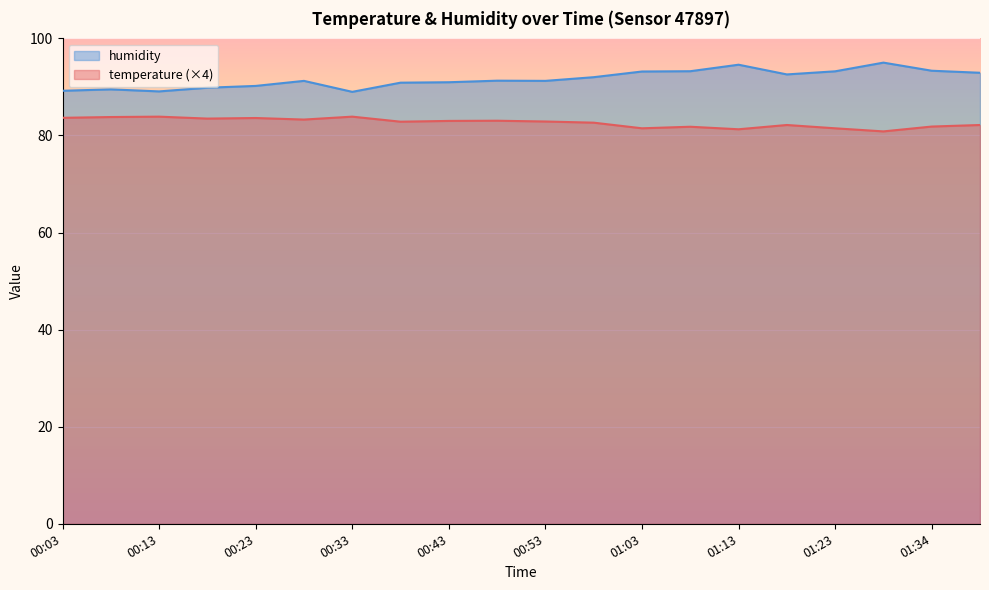

Is it true that temperature equals 83.9 at 00:33?

True